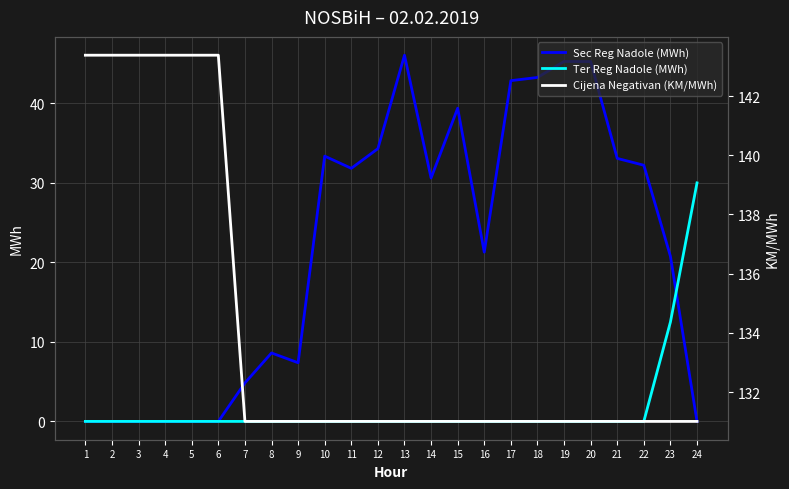

Which series has the largest range (max minus min)?

Sec Reg Nadole (MWh)